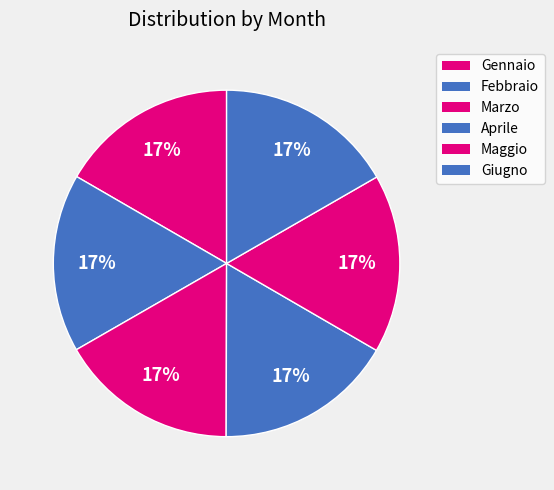

Combined, do Gennaio and Marzo account for over 50%?

No